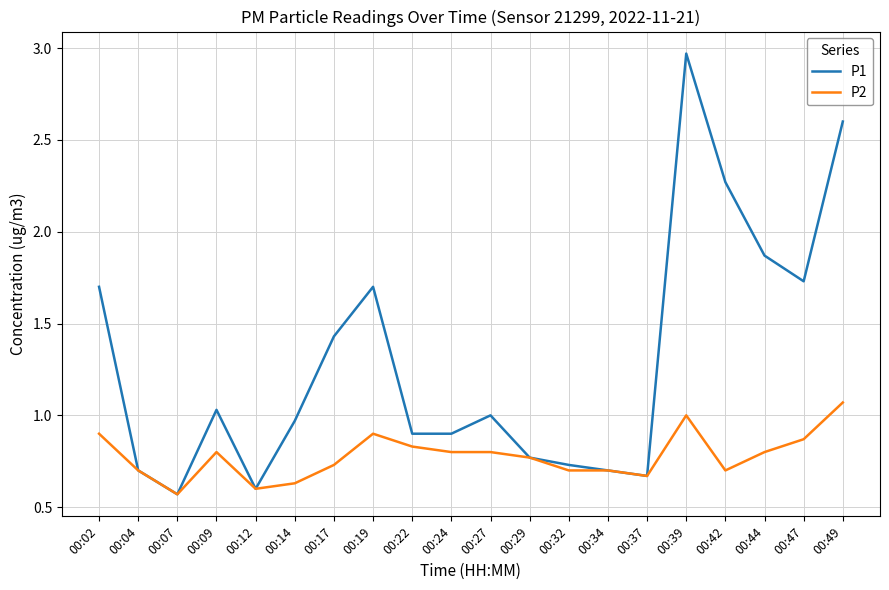

Which series has the largest range (max minus min)?

P1